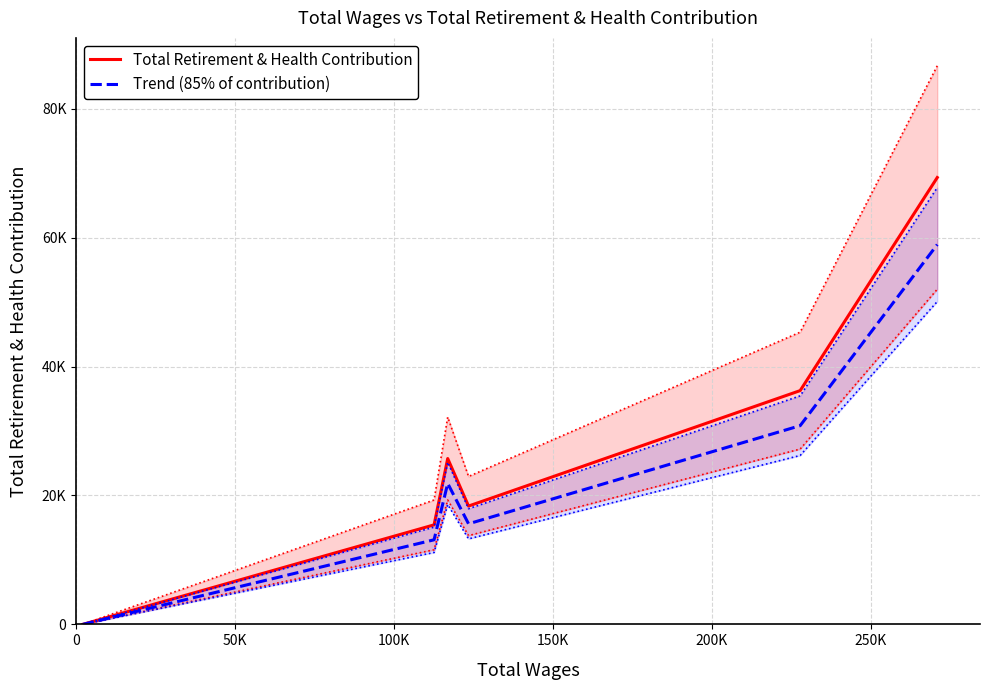

Is it true that Trend (85% of contribution) equals 8023.0 at 150K?

False